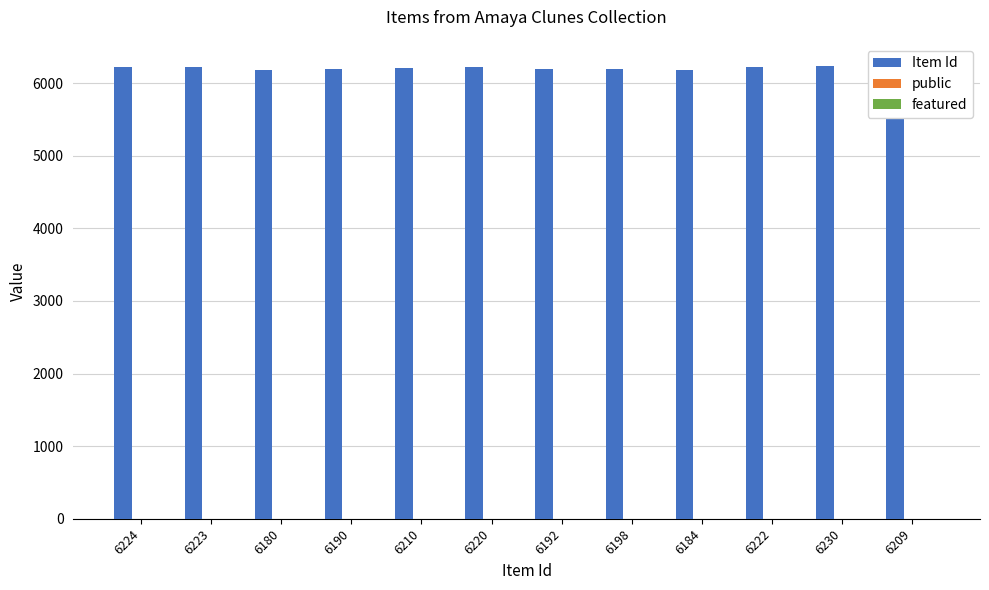

Is it true that Item Id equals 6230 at 6230?

True